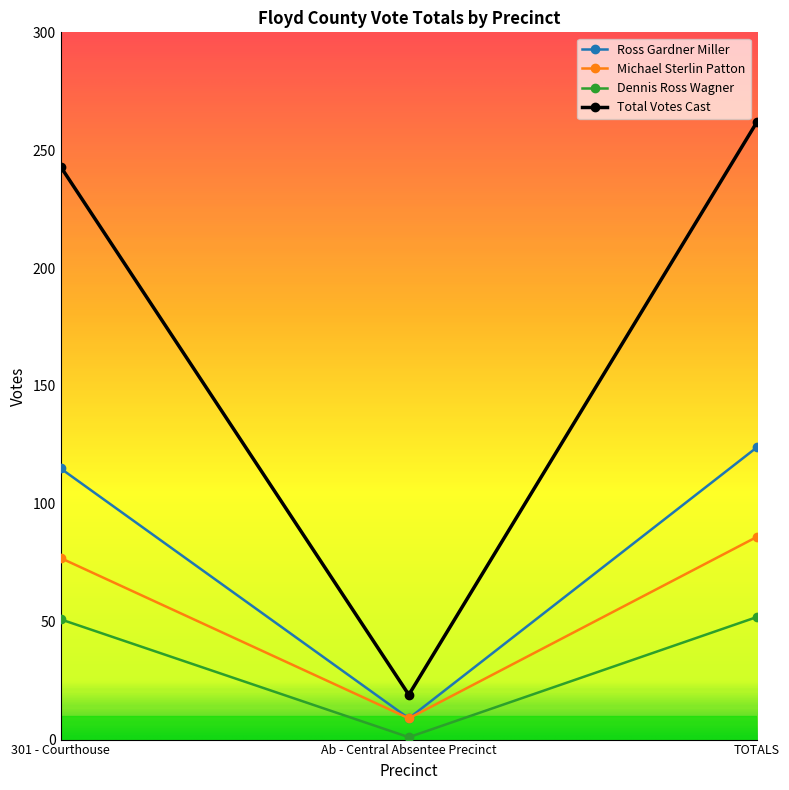

What is the approximate value of Ross Gardner Miller at TOTALS?

124